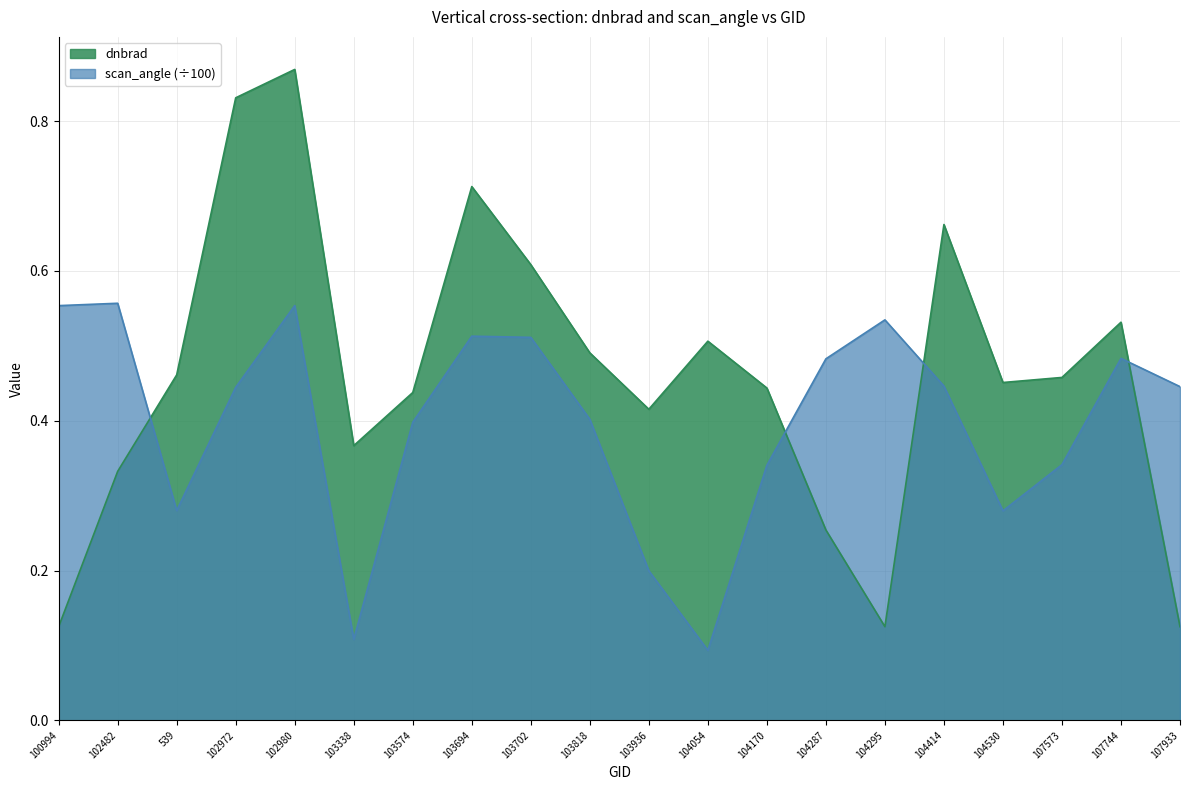

What is the label of the 6th point from the left?

103338